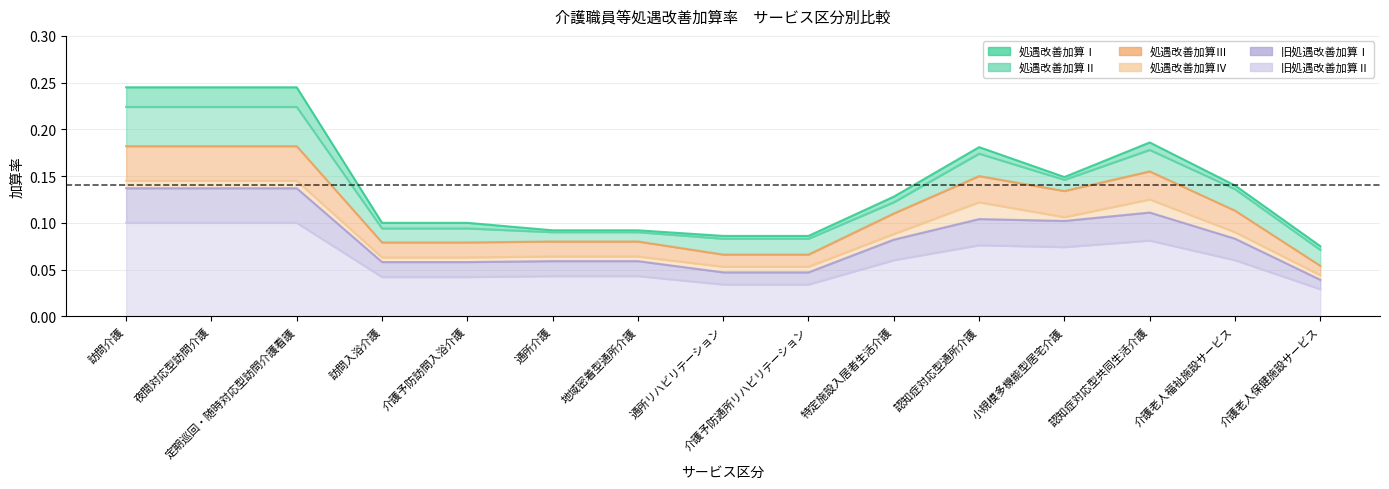

True or false: 処遇改善加算Ⅳ and 処遇改善加算Ⅰ cross at least once.

False